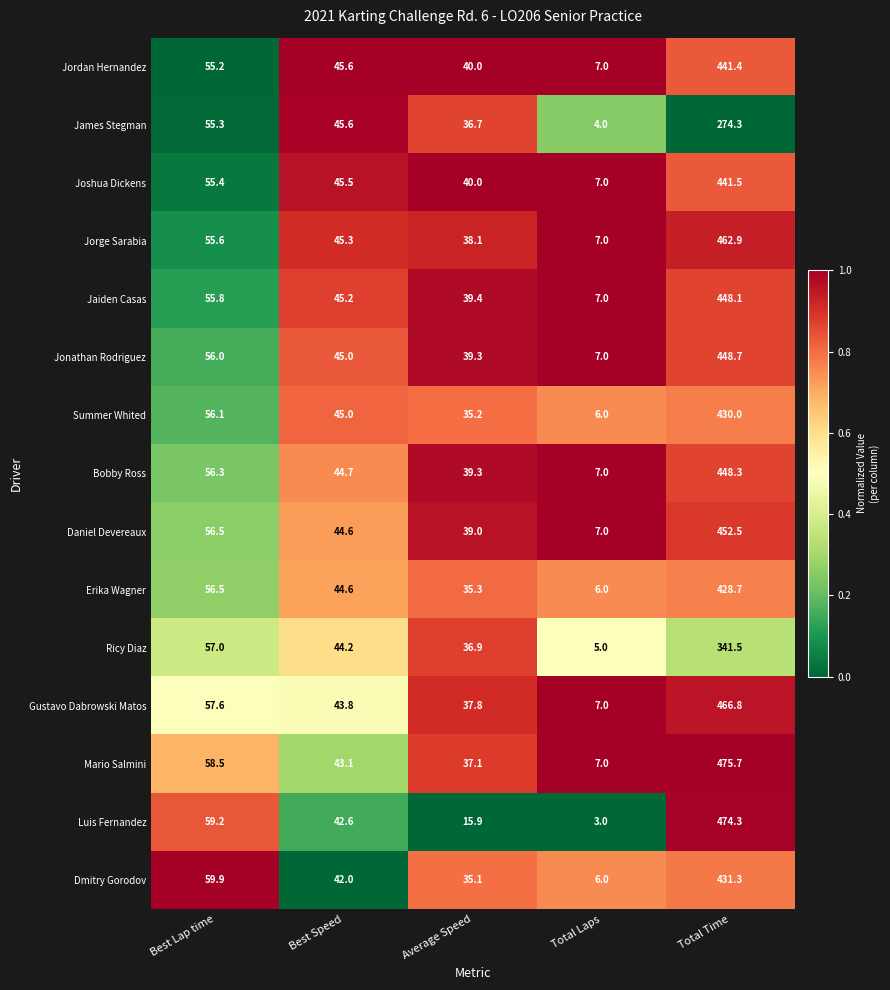

Which series has the largest range (max minus min)?

Luis Fernandez